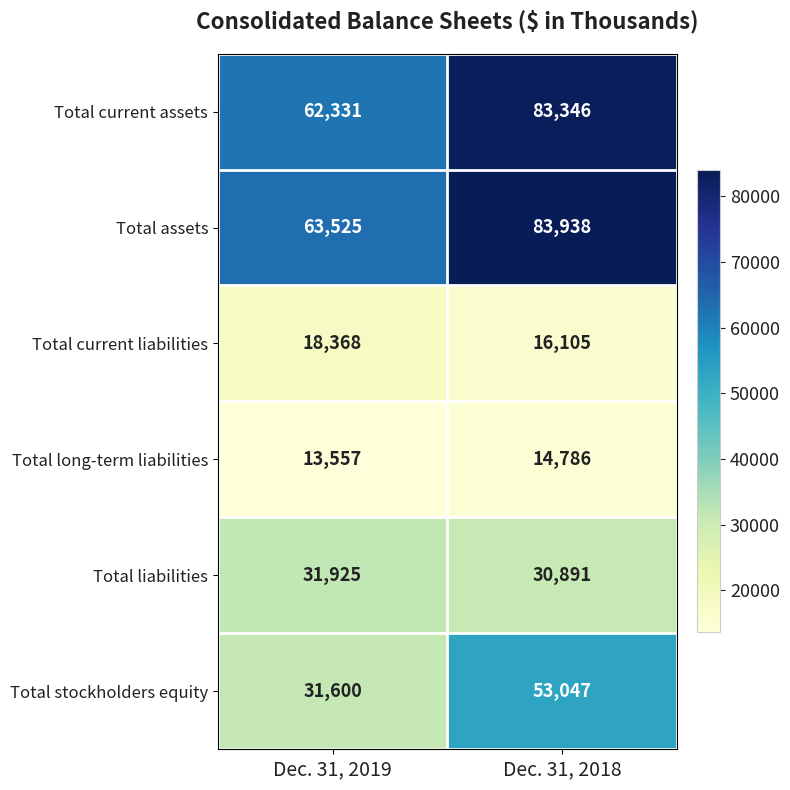

The Total liabilities series shows 47968 at Dec. 31, 2018. True or false?

False